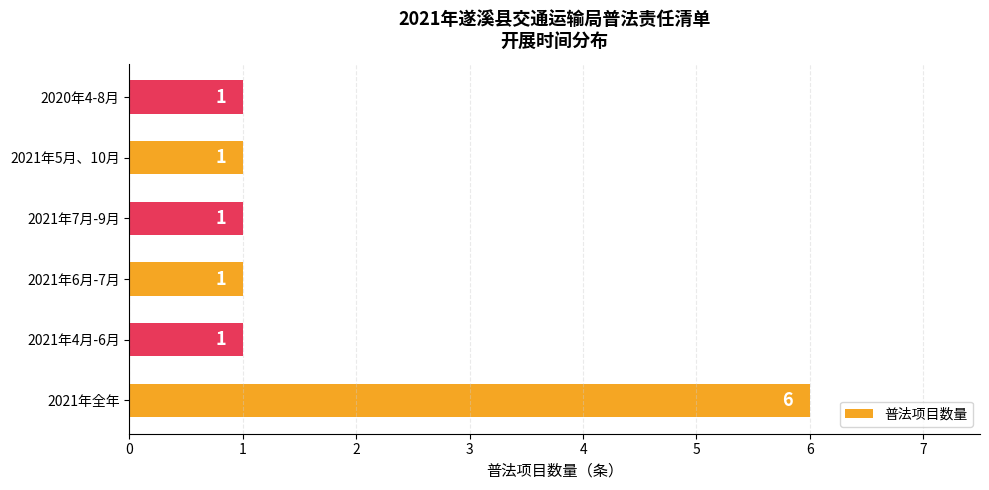

What is the smallest value displayed?

1